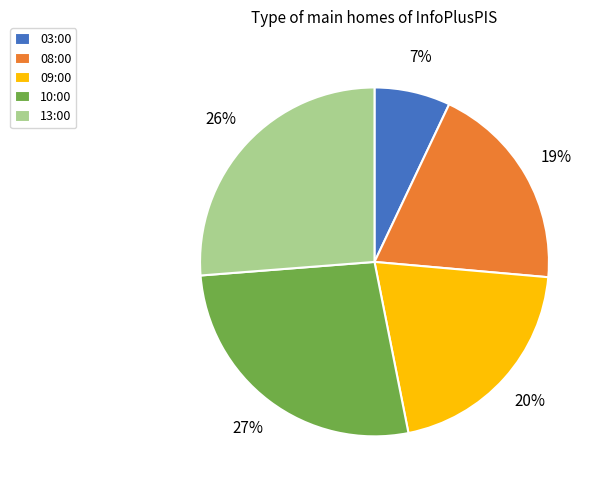

Is there a majority slice in this chart?

No